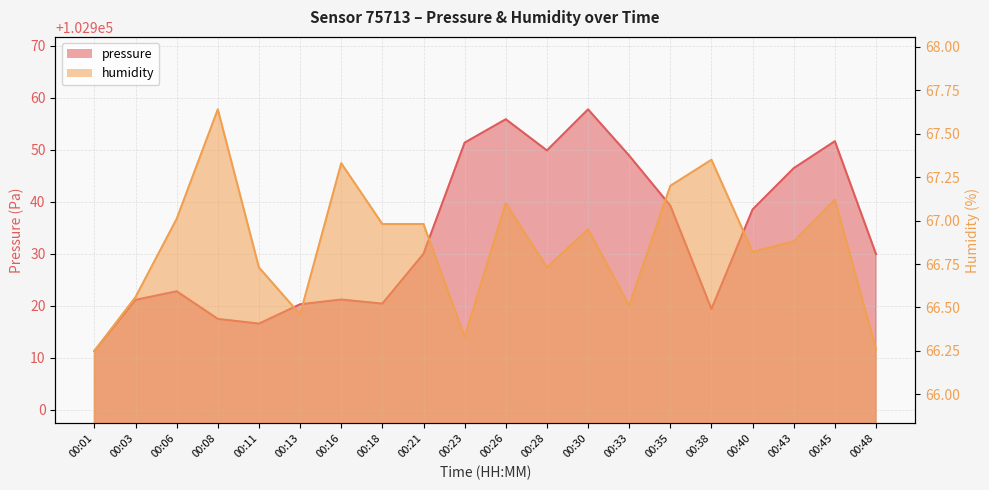

Reading right to left, what are all the values shown in this chart?

pressure: 102929.9	102951.7	102946.5	102938.5	102919.4	102939.2	102948.9	102957.8	102949.9	102955.9	102951.4	102930.0	102920.4	102921.2	102920.3	102916.6	102917.5	102922.8	102921.1	102911.3
humidity: 66.3	67.1	66.9	66.8	67.3	67.2	66.5	67.0	66.7	67.1	66.3	67.0	67.0	67.3	66.5	66.7	67.6	67.0	66.6	66.2